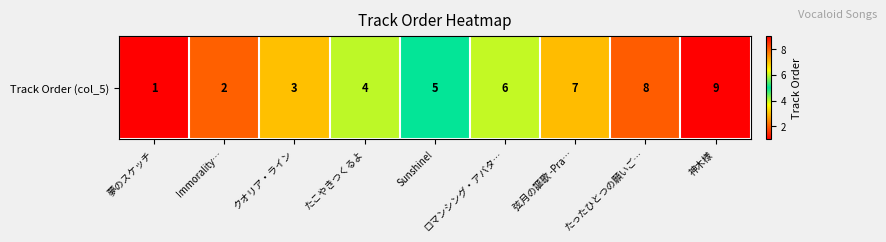

Reading left to right, transcribe all the data shown in this chart.

1	2	3	4	5	6	7	8	9